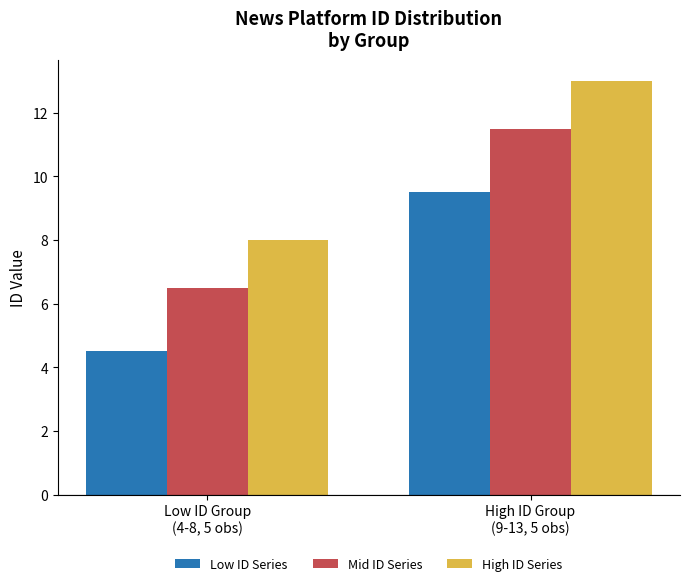

Count the High ID Series values in the range 8 to 13.

2